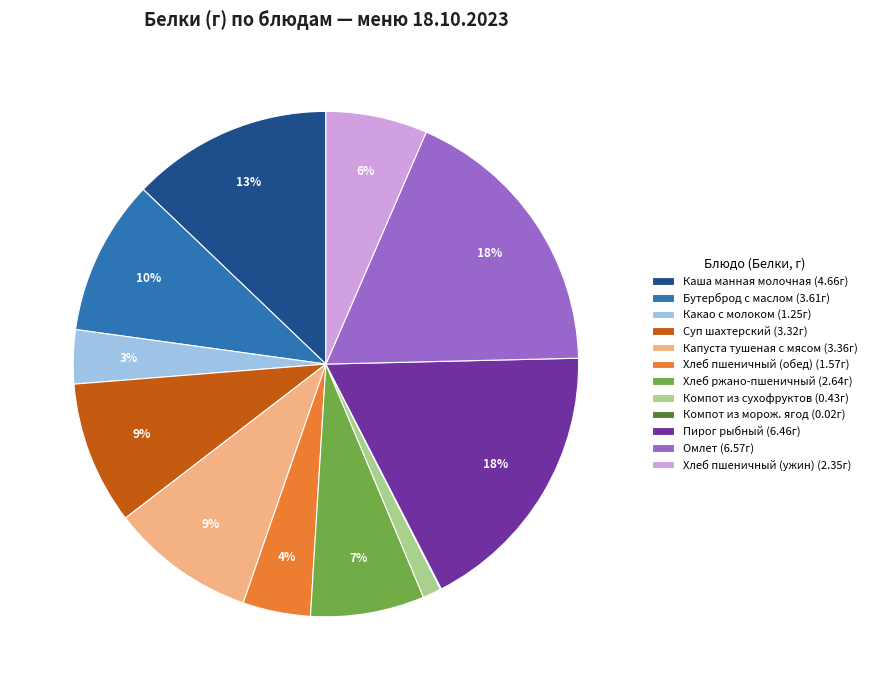

Approximately how many times larger is the value at Хлеб ржано-пшеничный (2.64г) compared to Суп шахтерский (3.32г)?

0.8